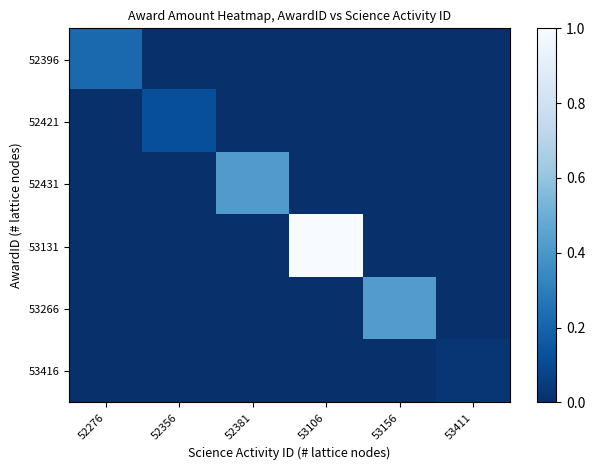

What is the difference between the highest and lowest values at 52356?

0.1